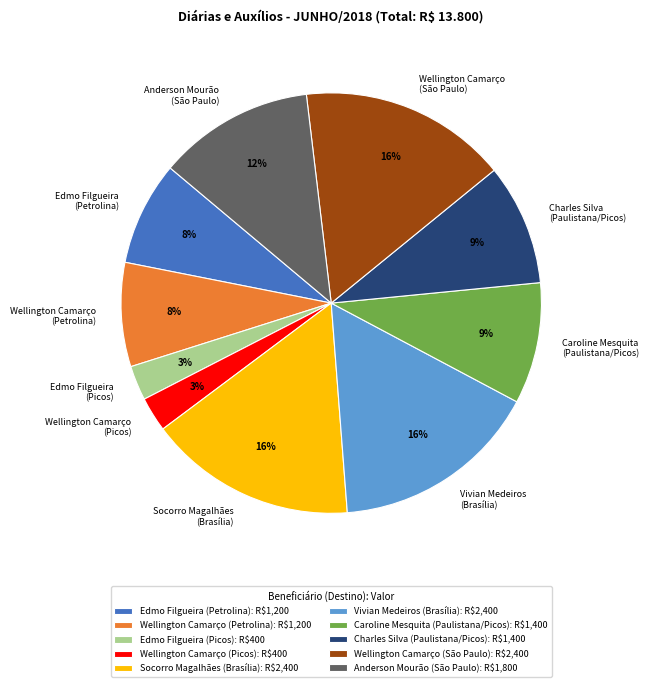

How many slices are in this pie chart?

10